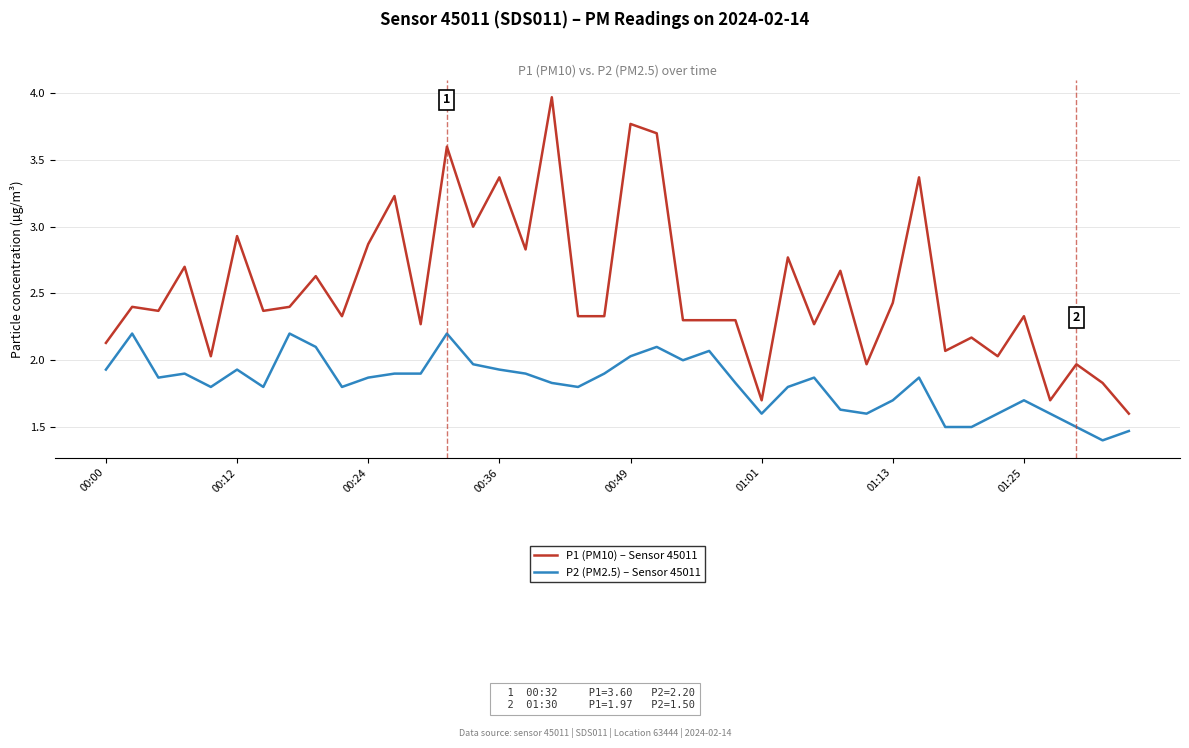

List the series in order of their overall mean, highest first.

P1 (PM10) – Sensor 45011, P2 (PM2.5) – Sensor 45011